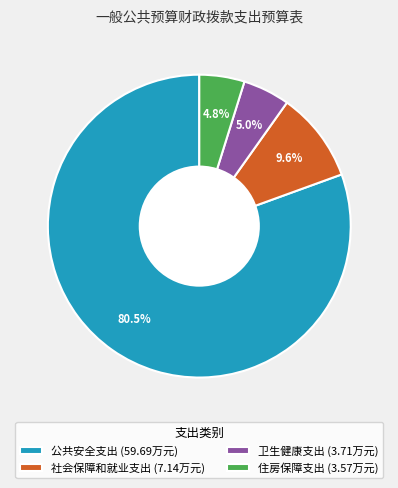

Which slice is the largest?

公共安全支出